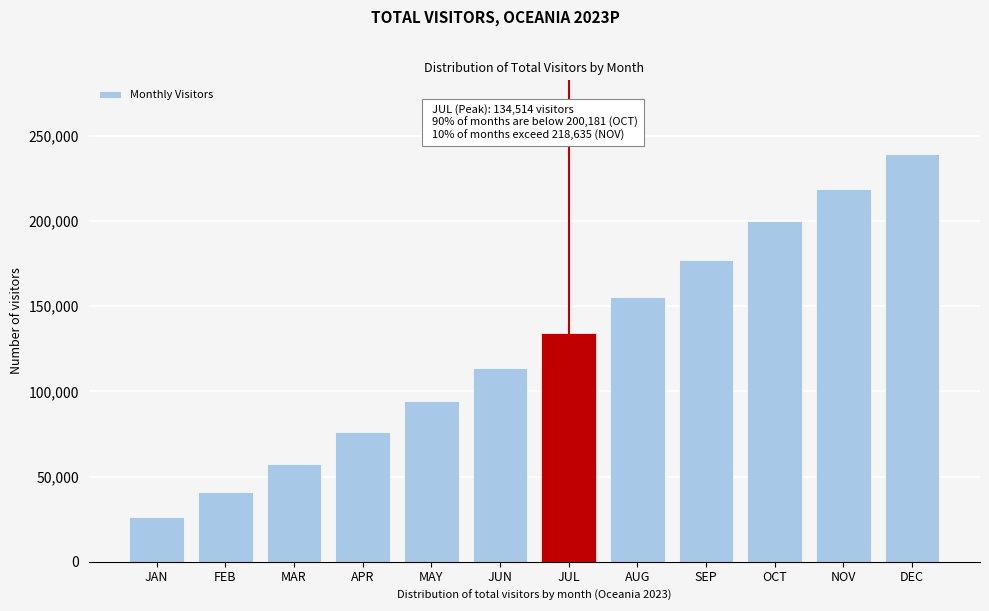

Reading left to right, what are all the values shown in this chart?

JAN=26529.9	FEB=40880.4	MAR=57532.8	APR=76274.6	MAY=94184.8	JUN=113648.4	JUL=134513.9	AUG=155287.0	SEP=177283.9	OCT=200180.9	NOV=218634.7	DEC=239557.9